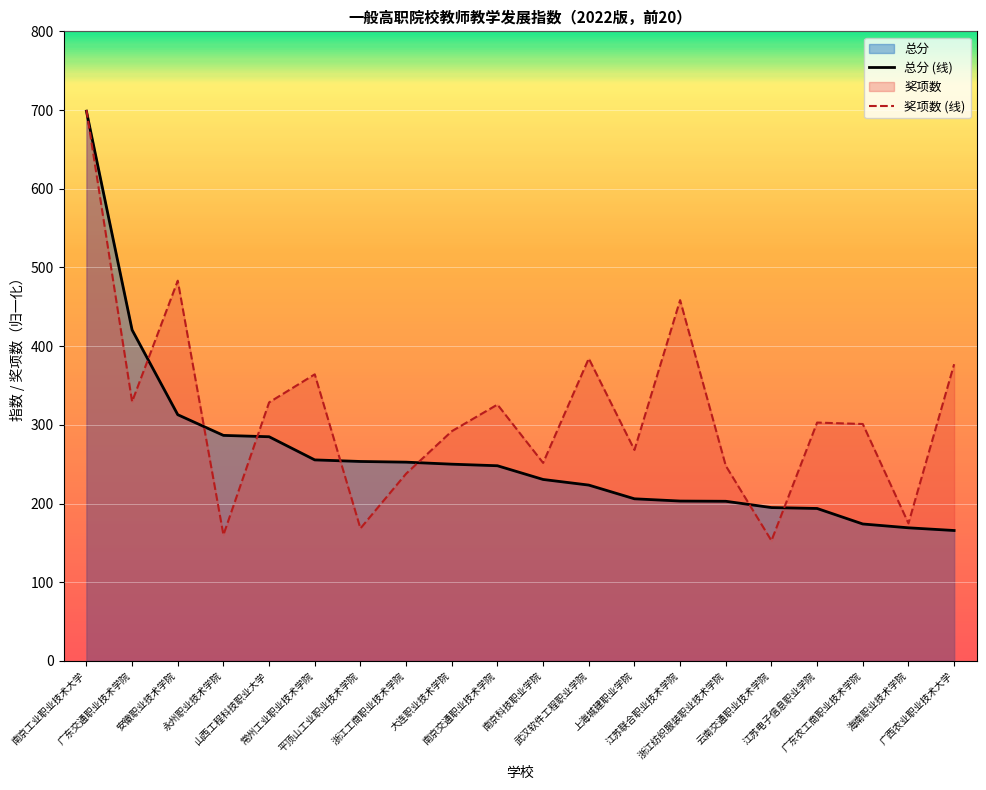

The value of 总分 (线) at 广东交通职业技术学院 is 183.7. True or false?

False